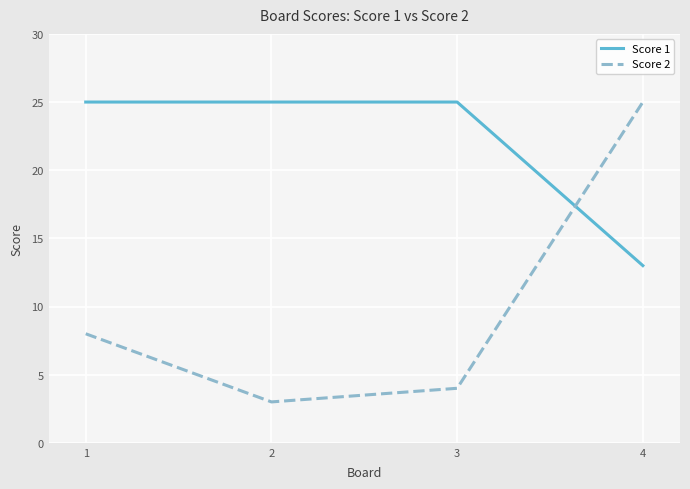

Count the number of categories in the chart.

4